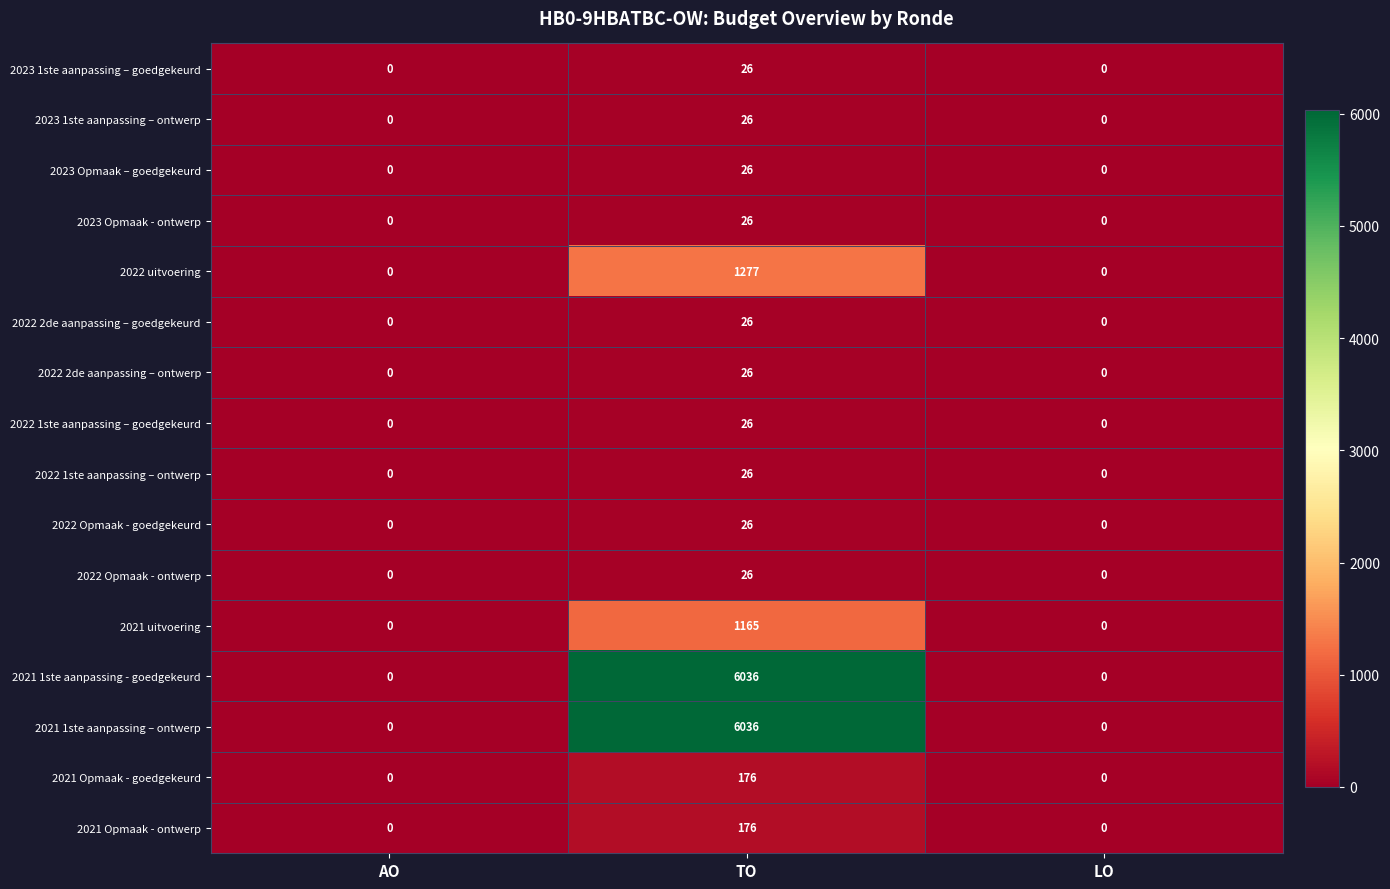

At which category is the sum across all series the highest?

TO